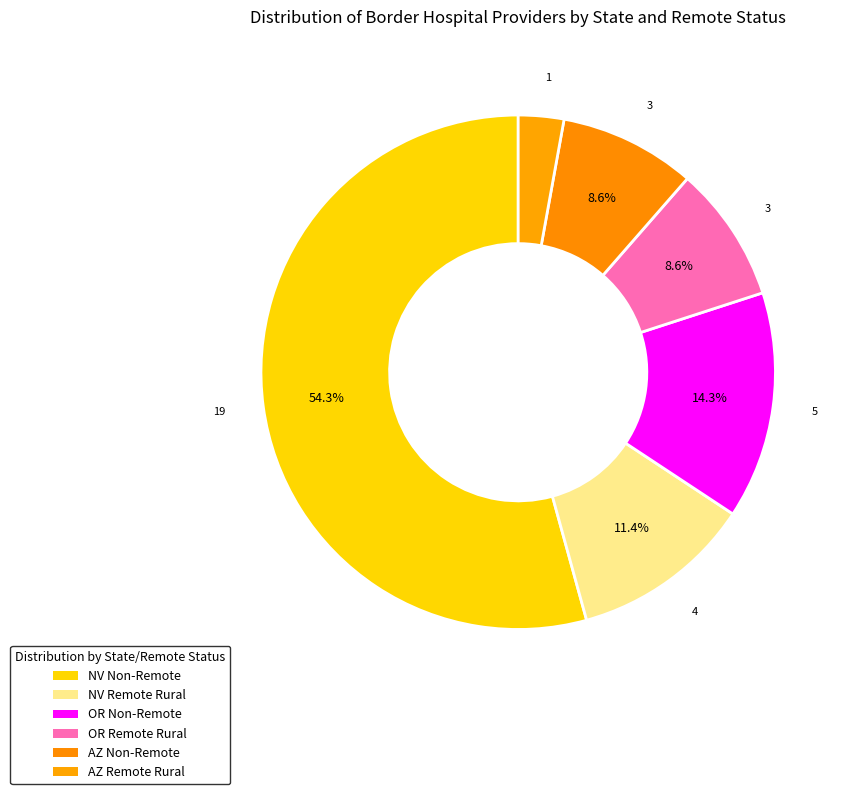

How many slices are in this pie chart?

6